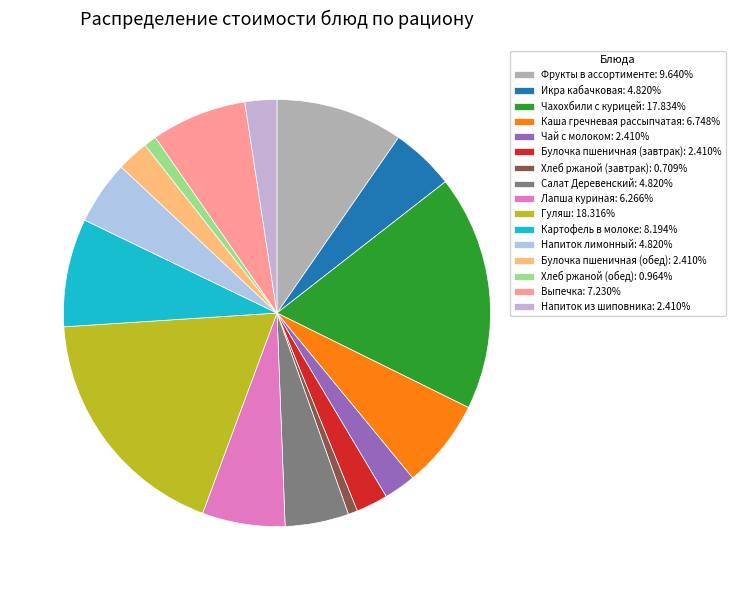

To the nearest percent, what is the average slice percentage?

6%